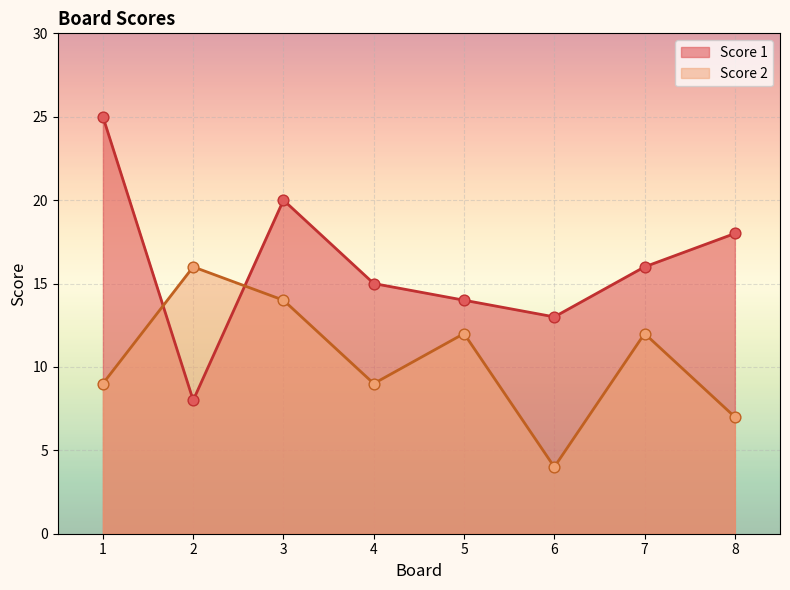

What are all the series names shown in the legend?

Score 1, Score 2